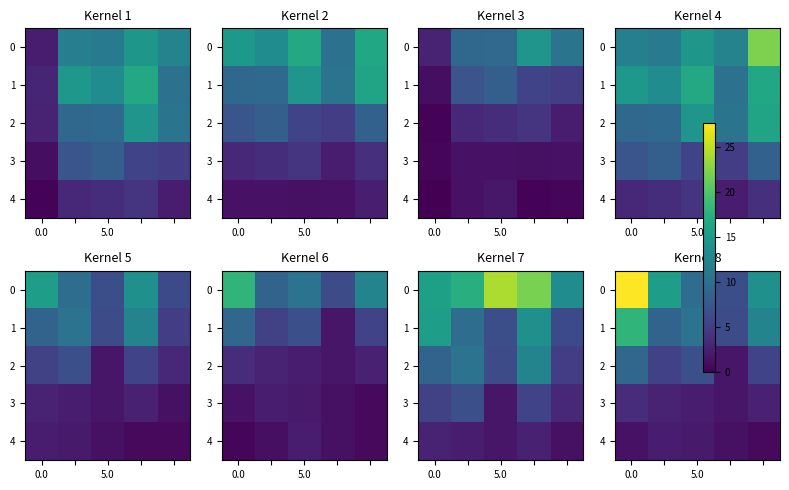

List the series in order of their peak value, lowest first.

4, 3, 2, 1, 0